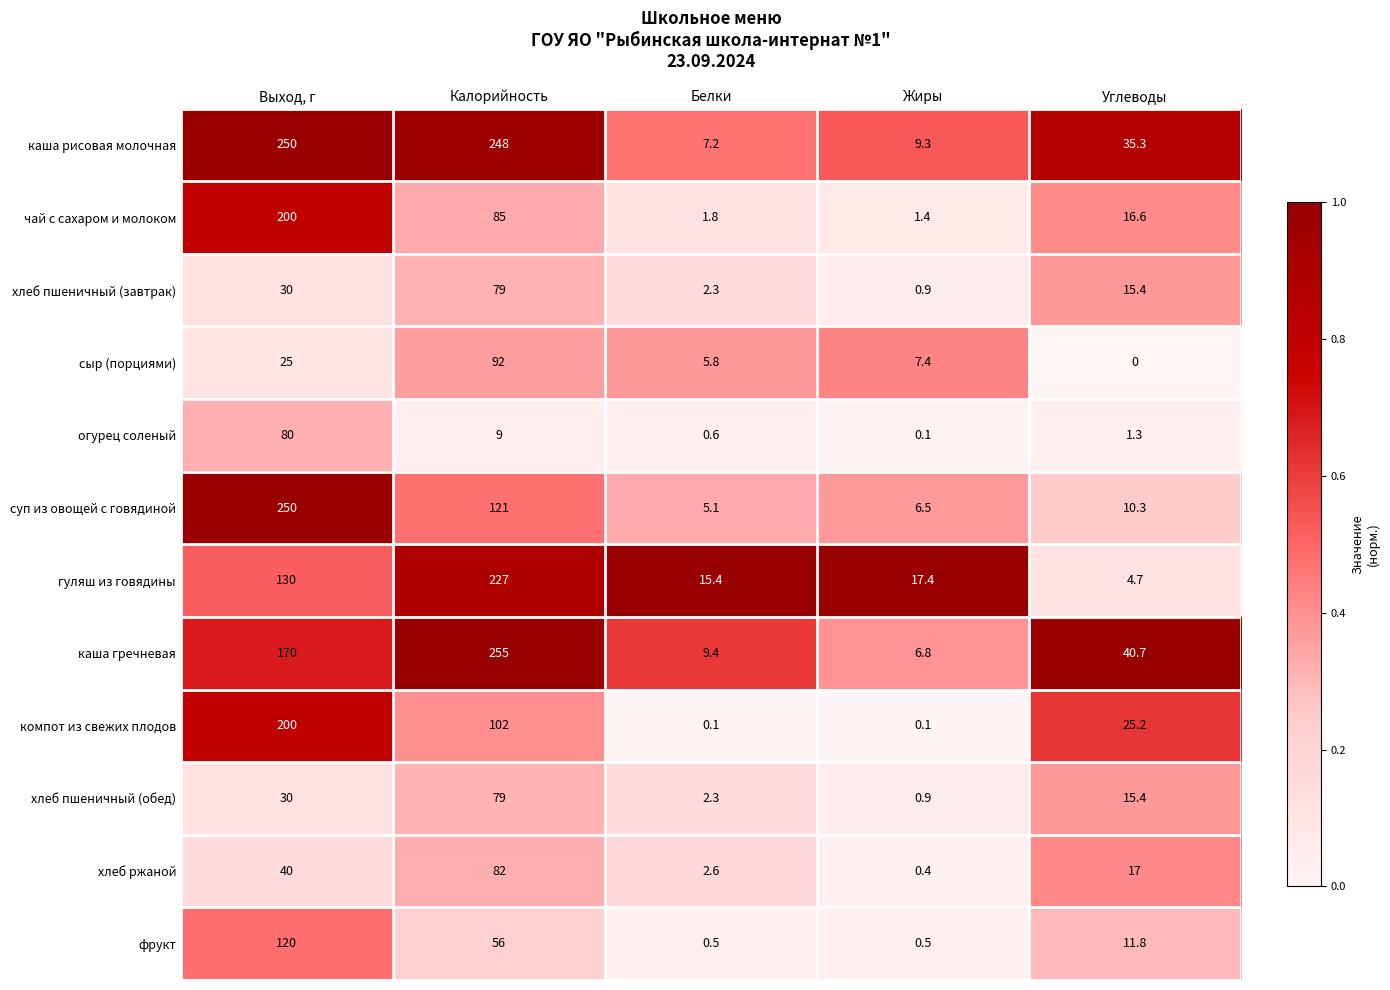

What is the minimum value for чай с сахаром и молоком?

1.4